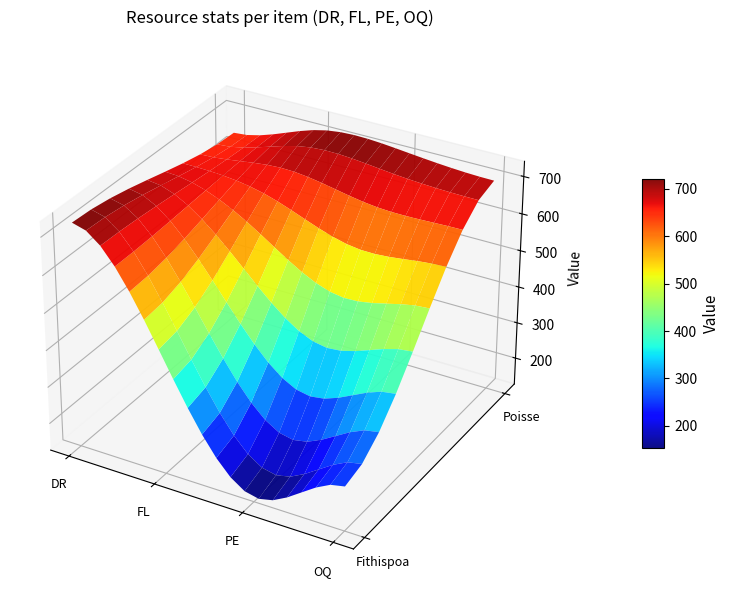

The value of Fithispoa at OQ is 377. True or false?

False